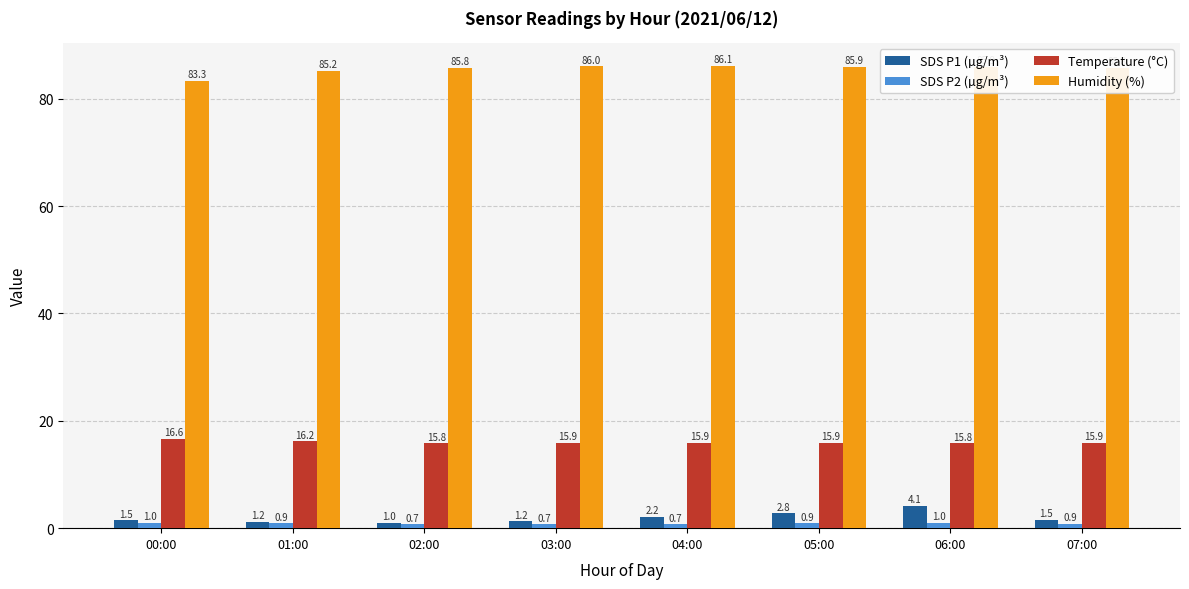

True or false: SDS P2 (µg/m³) has a value of 1.0 at 06:00.

True